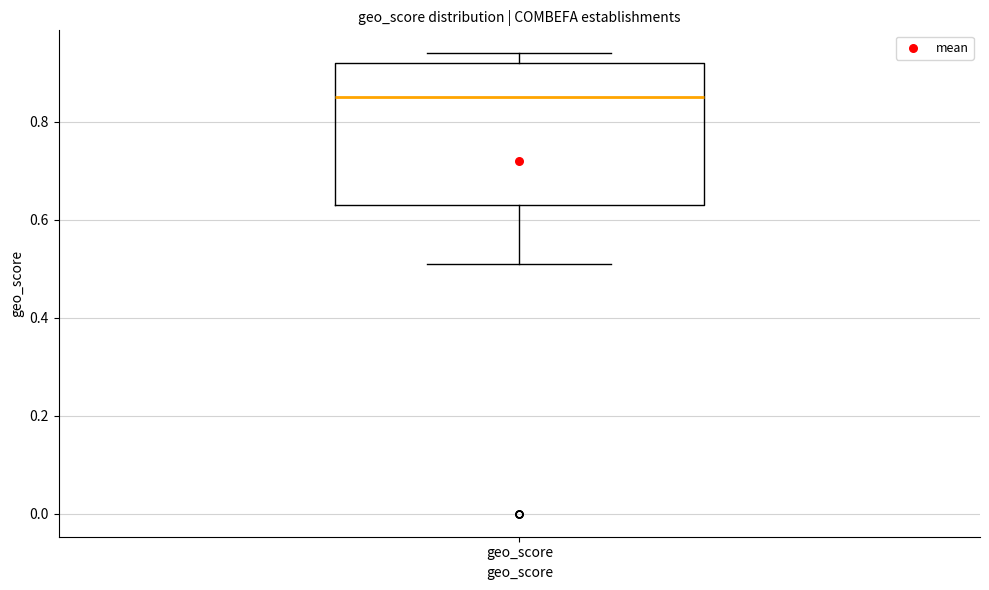

Read this box plot against the y-axis: the position of the median line, the range covered by the box, and the ends of both whiskers. The values are not printed on the chart, so give them approximately, as read against the axis.

median 0.86, box 0.64 to 0.92, whiskers 0.52 to 0.94